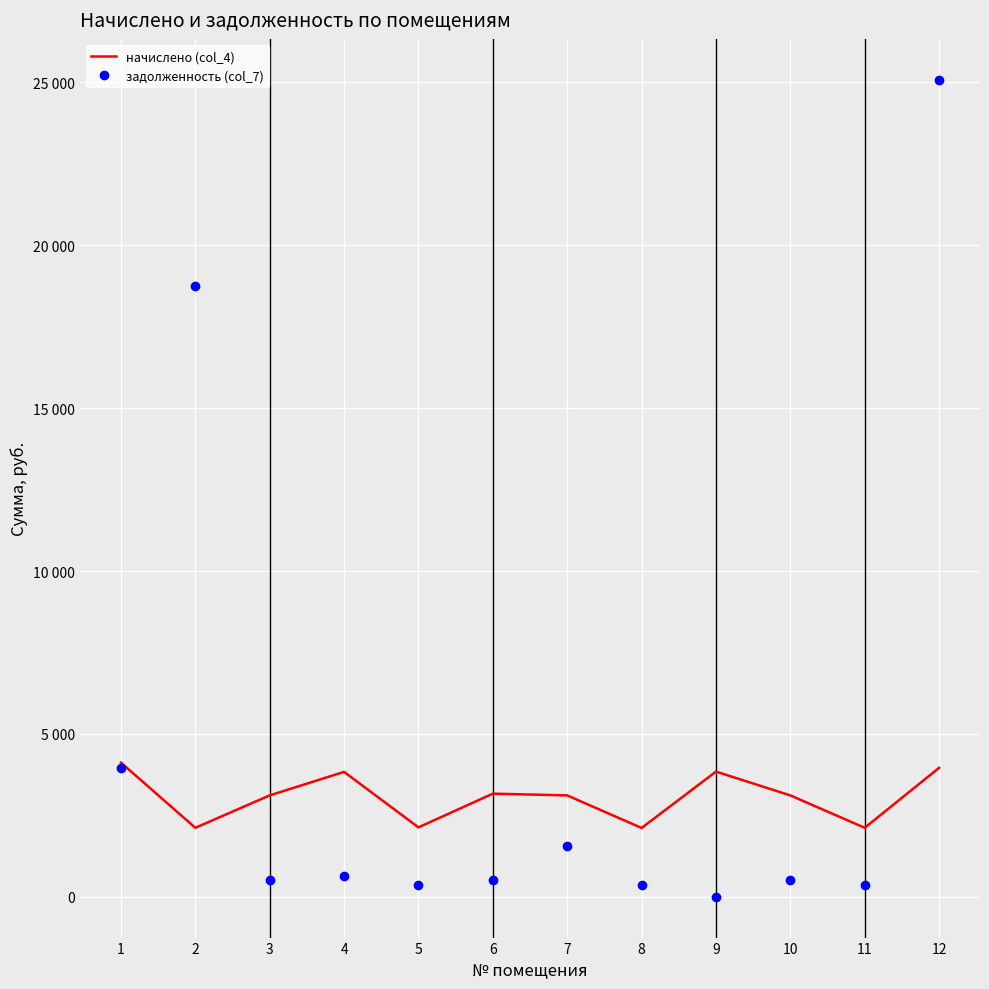

Rank the series at 7 from lowest to highest value.

задолженность (col_7), начислено (col_4)